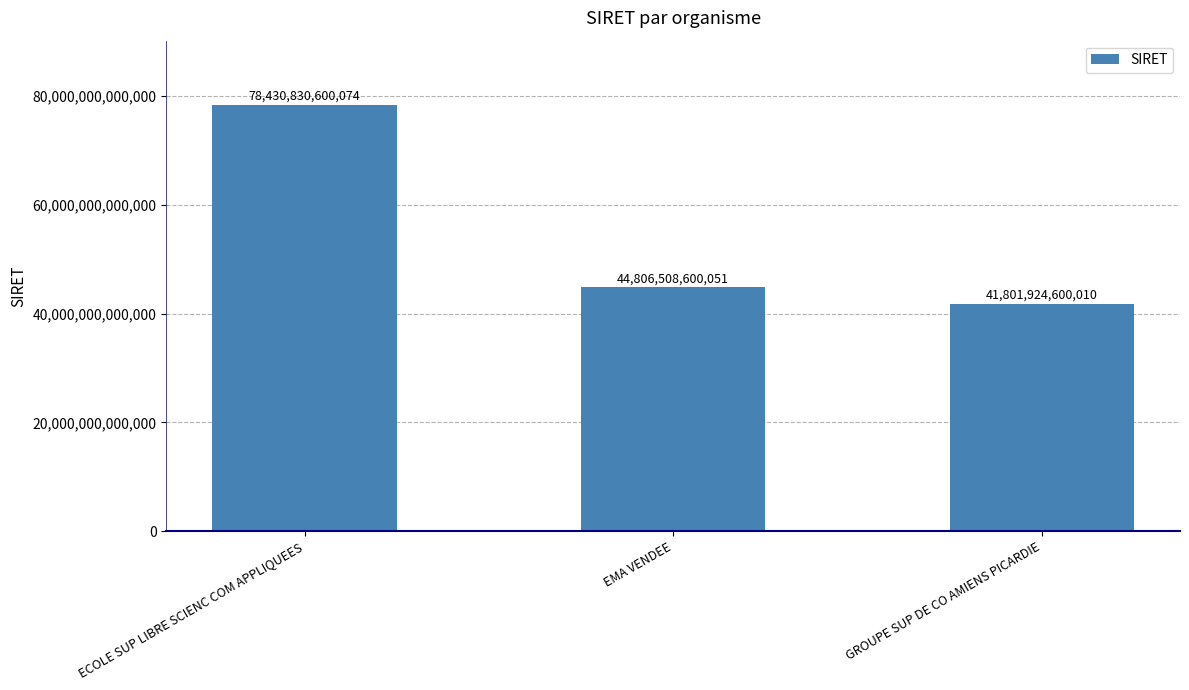

What is the change in value from ECOLE SUP LIBRE SCIENC COM APPLIQUEES to GROUPE SUP DE CO AMIENS PICARDIE?

-36628906000064